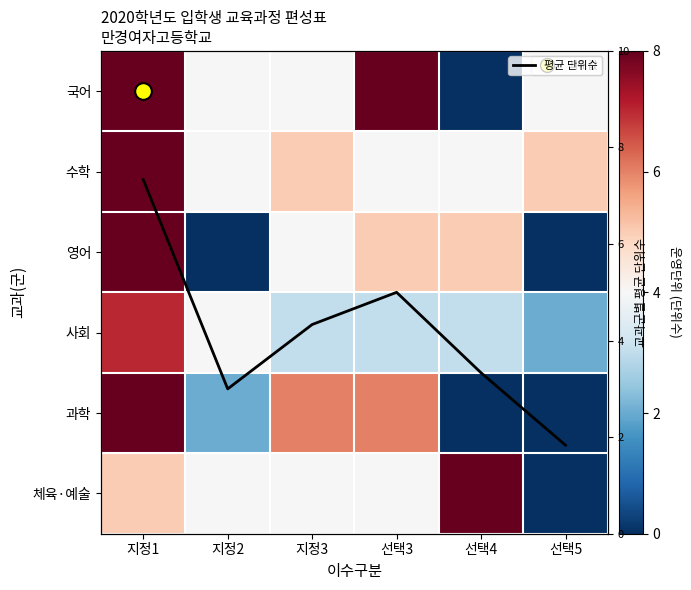

Which category has the lowest value in the 과학 series?

선택4